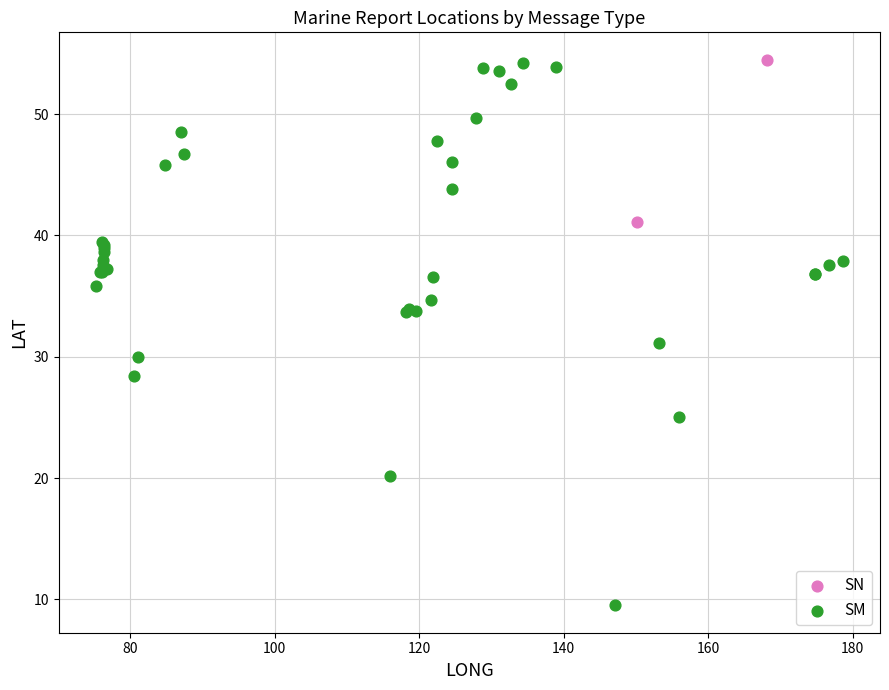

What are all the series names shown in the legend?

SN, SM